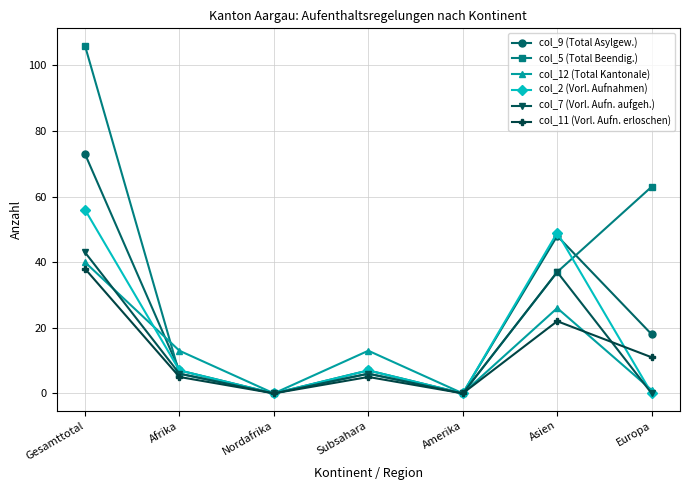

Which label corresponds to the largest value in the chart?

Gesamttotal